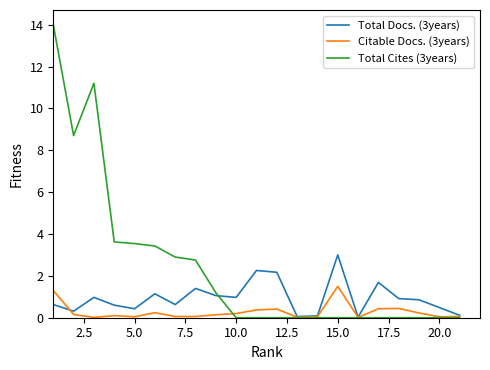

Count the number of categories in the chart.

21